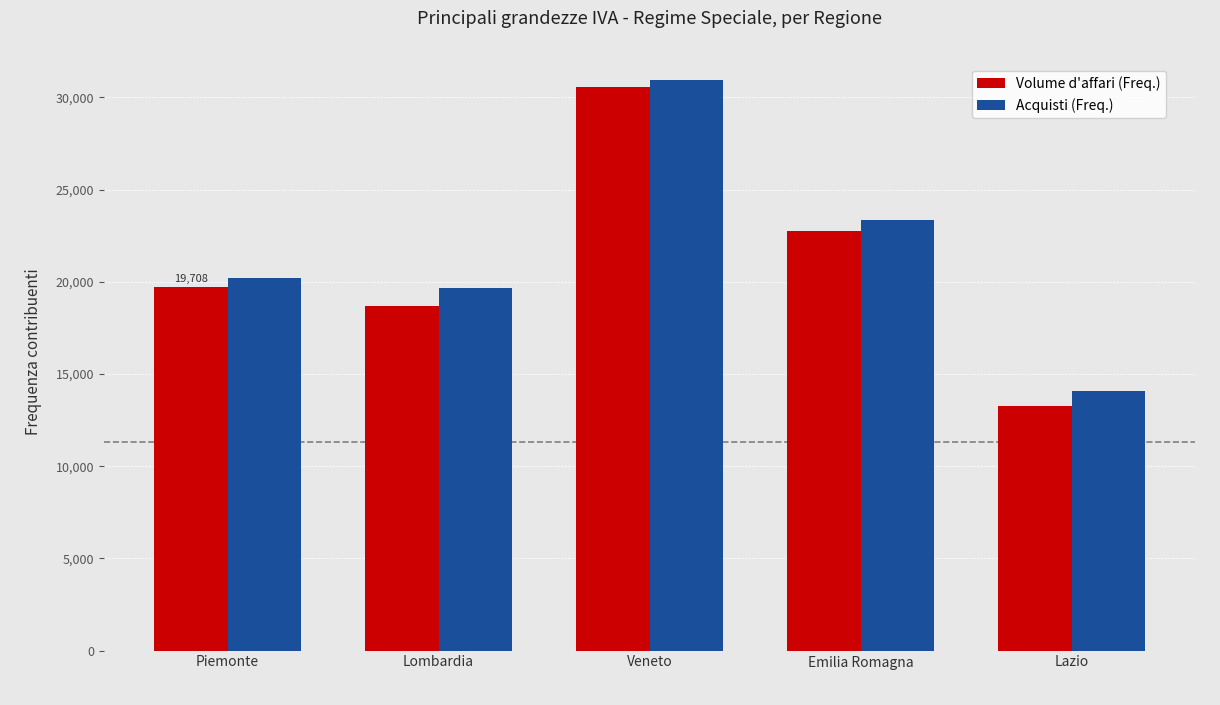

What is the average value of the Volume d'affari (Freq.) series?

21012